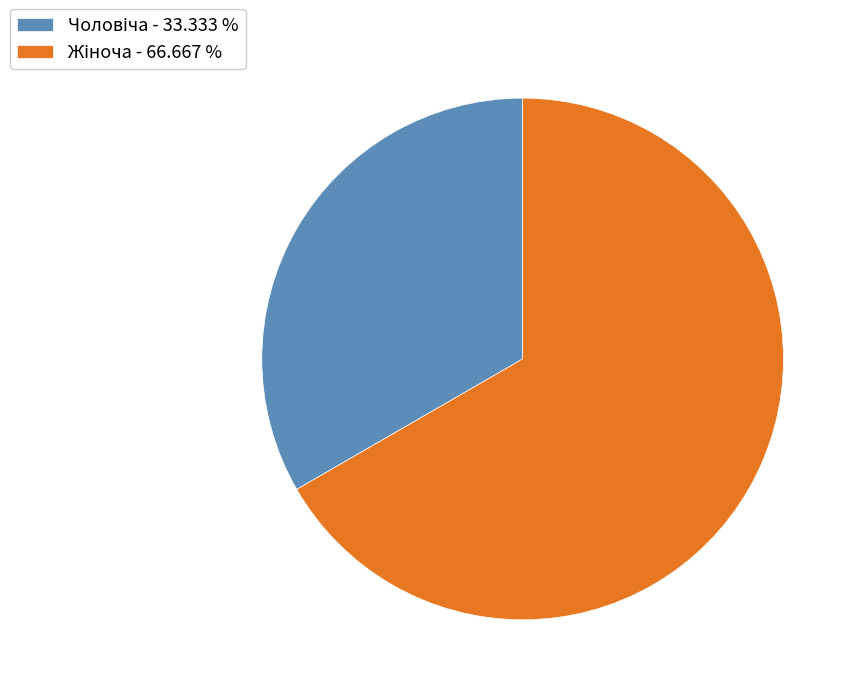

Is there a majority slice in this chart?

Yes